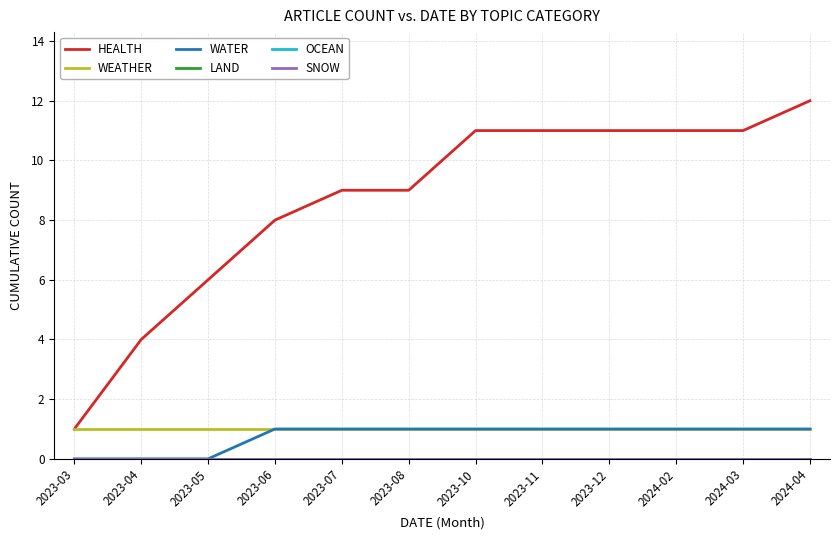

Does the chart display data point markers on the line(s)?

No